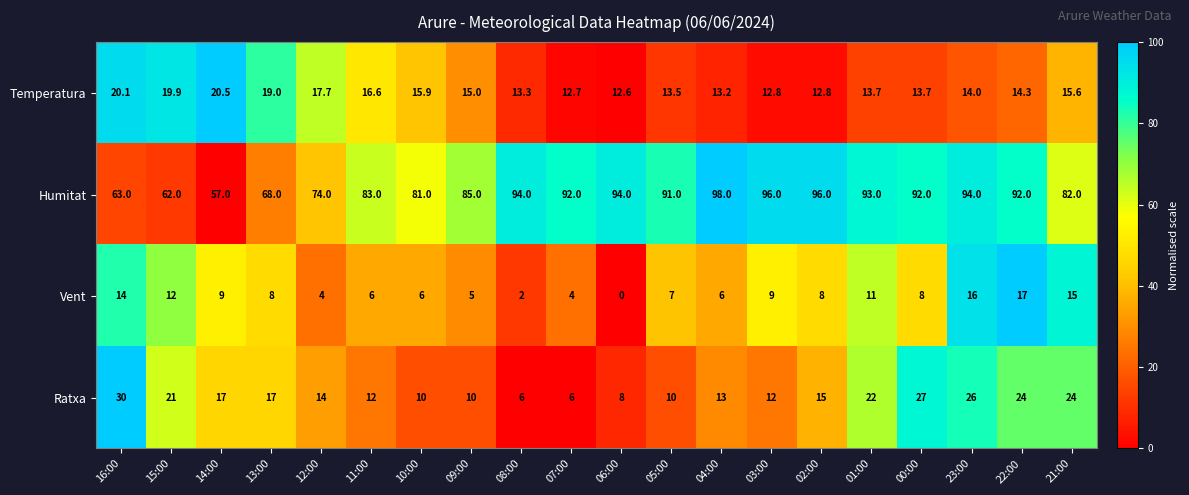

How many series are shown in this chart?

4